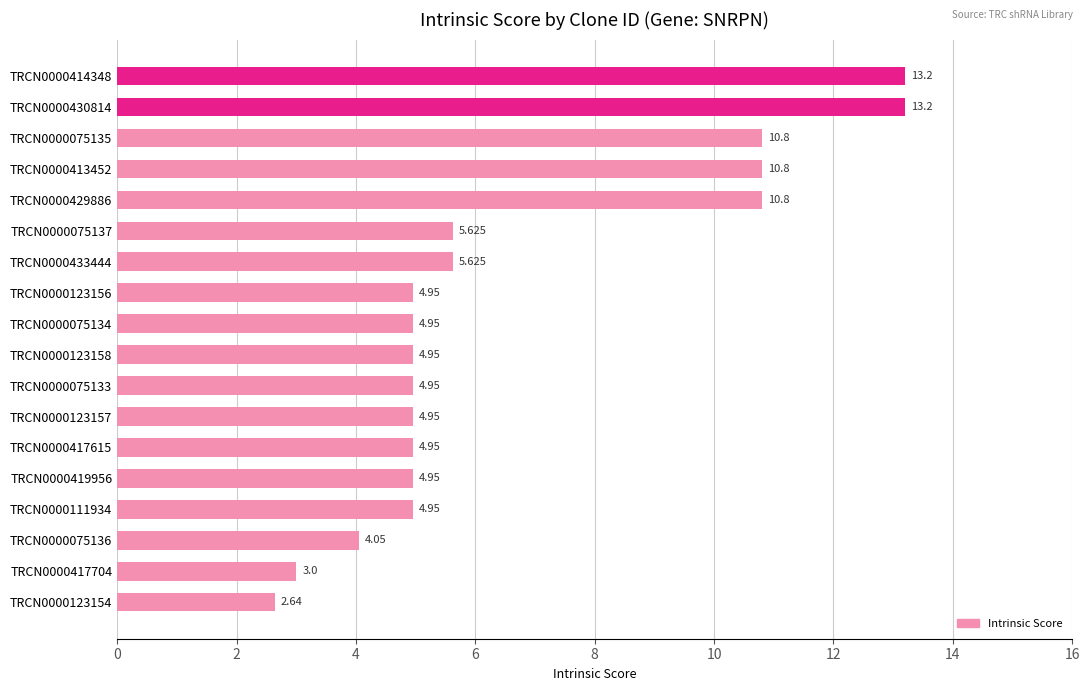

Are the bars grouped side by side (vs. stacked)?

No